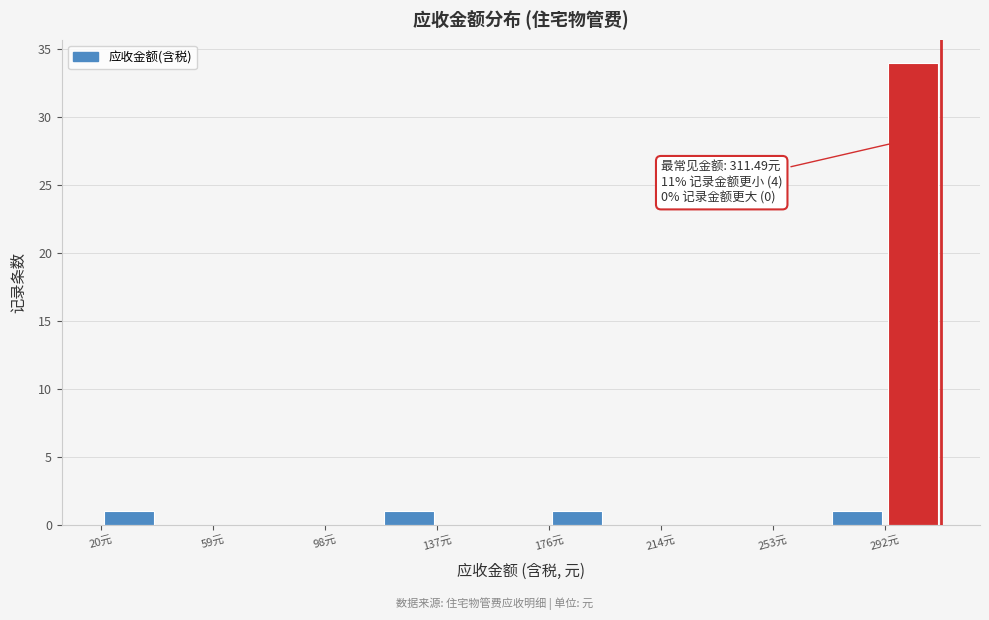

Around what value on the x-axis is the tallest bar? Give the approximate position of its centre, as read against the axis.

300